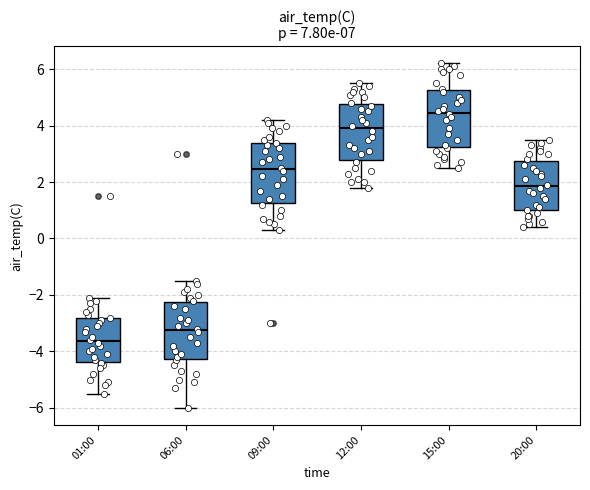

Which box has the highest median line?

15:00